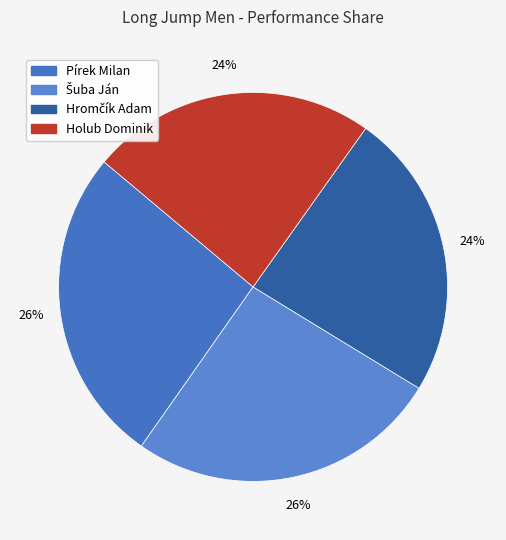

What is the ratio of the value at Pírek Milan to the value at Holub Dominik?

1.1